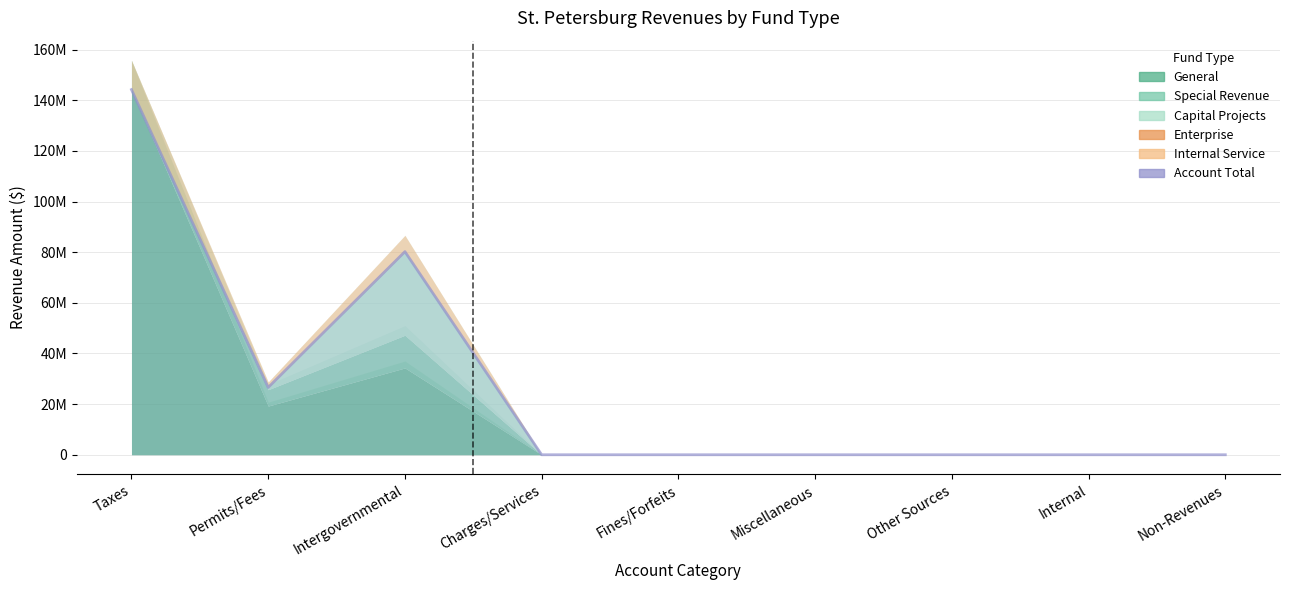

True or false: Account Total and Special Revenue cross at least once.

False